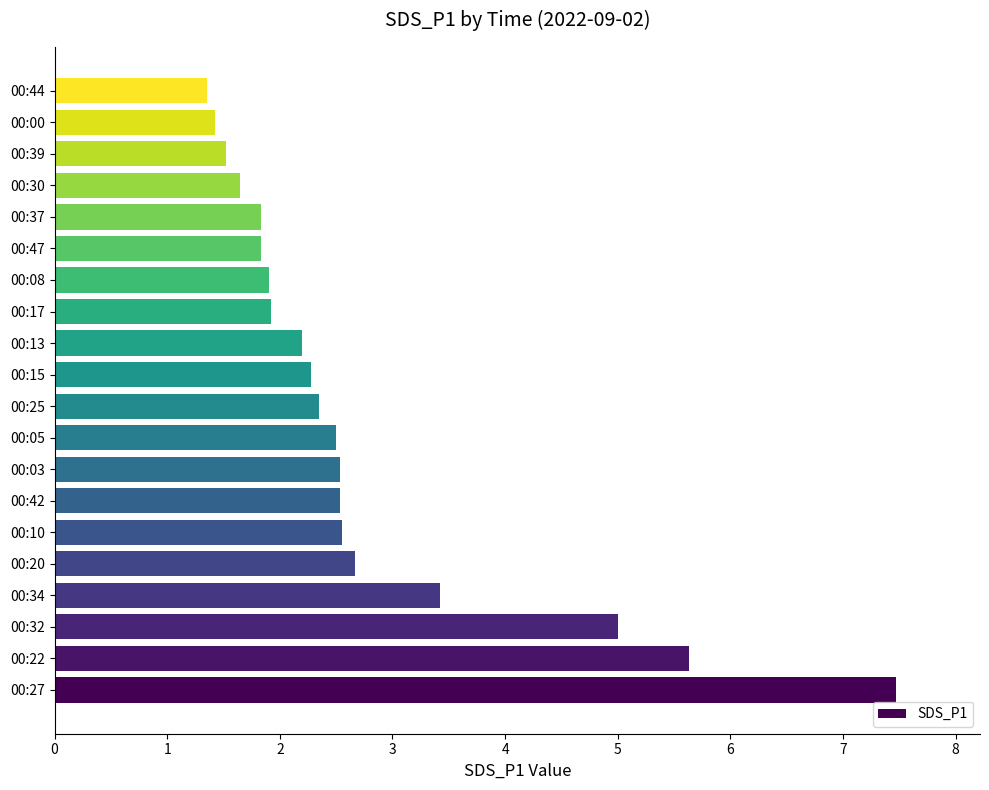

The chart shows a value of 1.8 at 00:37. True or false?

True